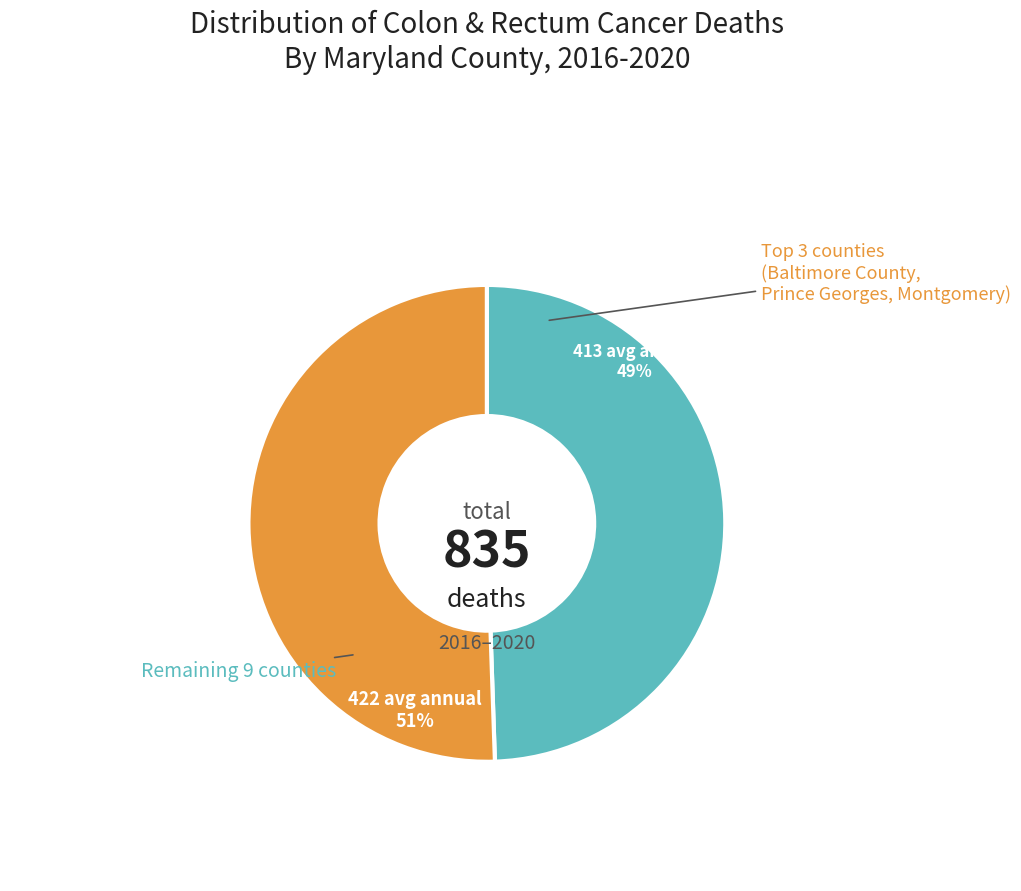

To the nearest percent, what is the average slice percentage?

50%